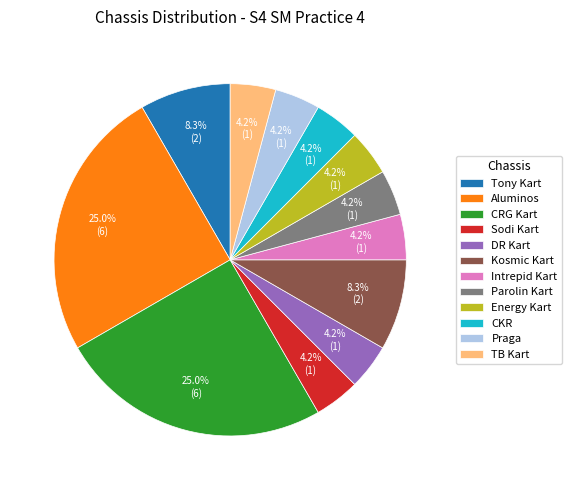

Approximately how many times larger is the value at DR Kart compared to TB Kart?

1.0